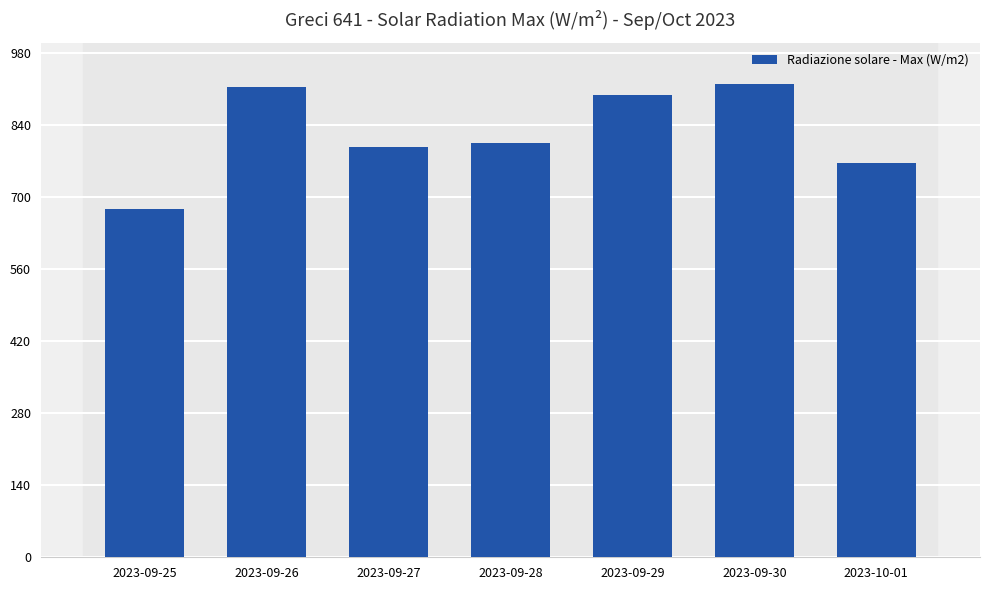

What is the greatest value displayed?

920.6